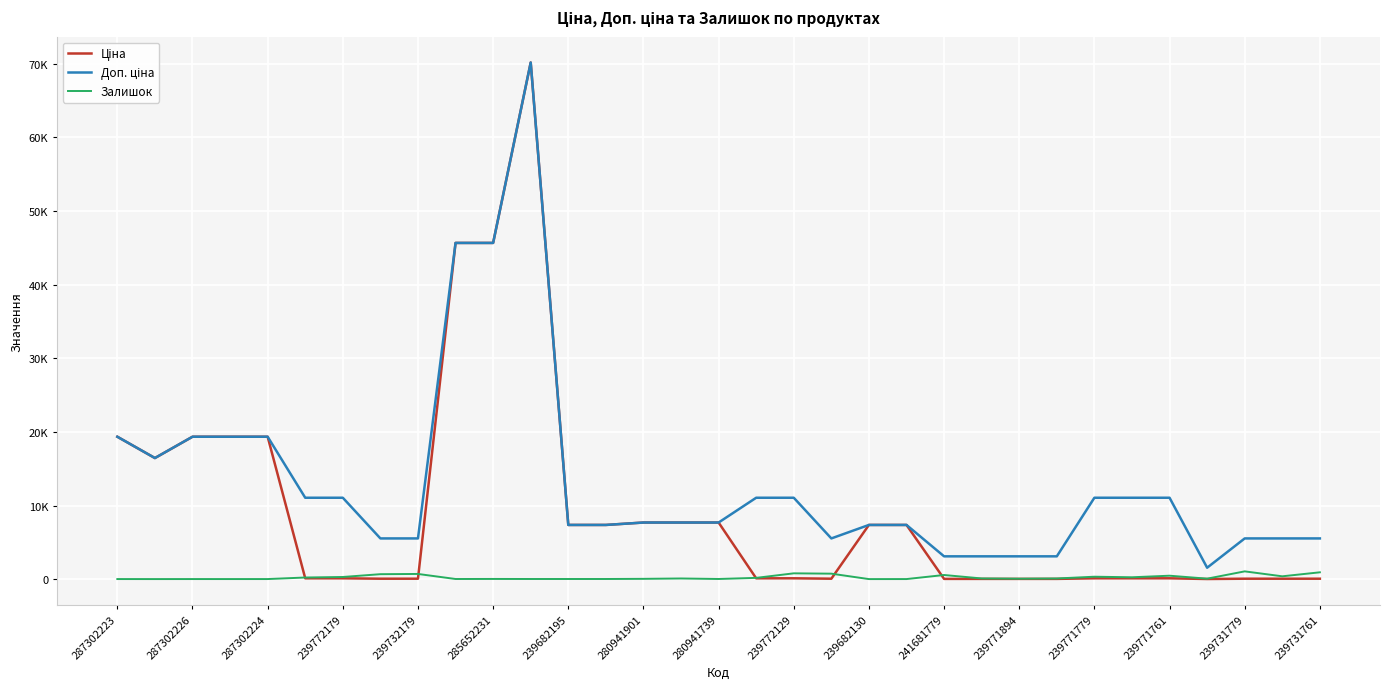

True or false: Ціна and Залишок intersect in this chart.

True